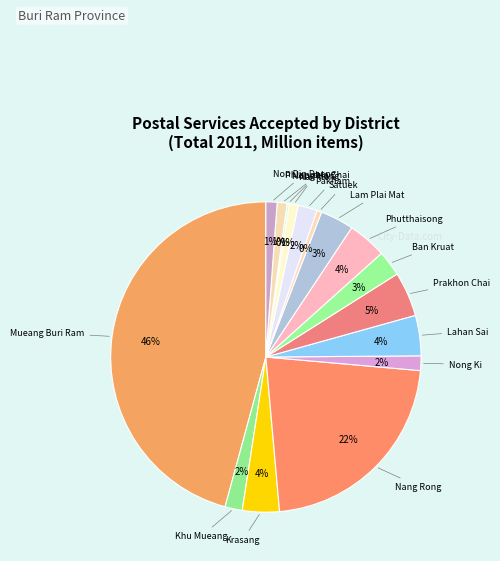

Rank the categories by value from lowest to highest.

Nong Hong, Satuek, Na Pho, Phlapphla Chai, Non Din Daeng, Nong Ki, Khu Mueang, Pakham, Ban Kruat, Lam Plai Mat, Krasang, Phutthaisong, Lahan Sai, Prakhon Chai, Nang Rong, Mueang Buri Ram